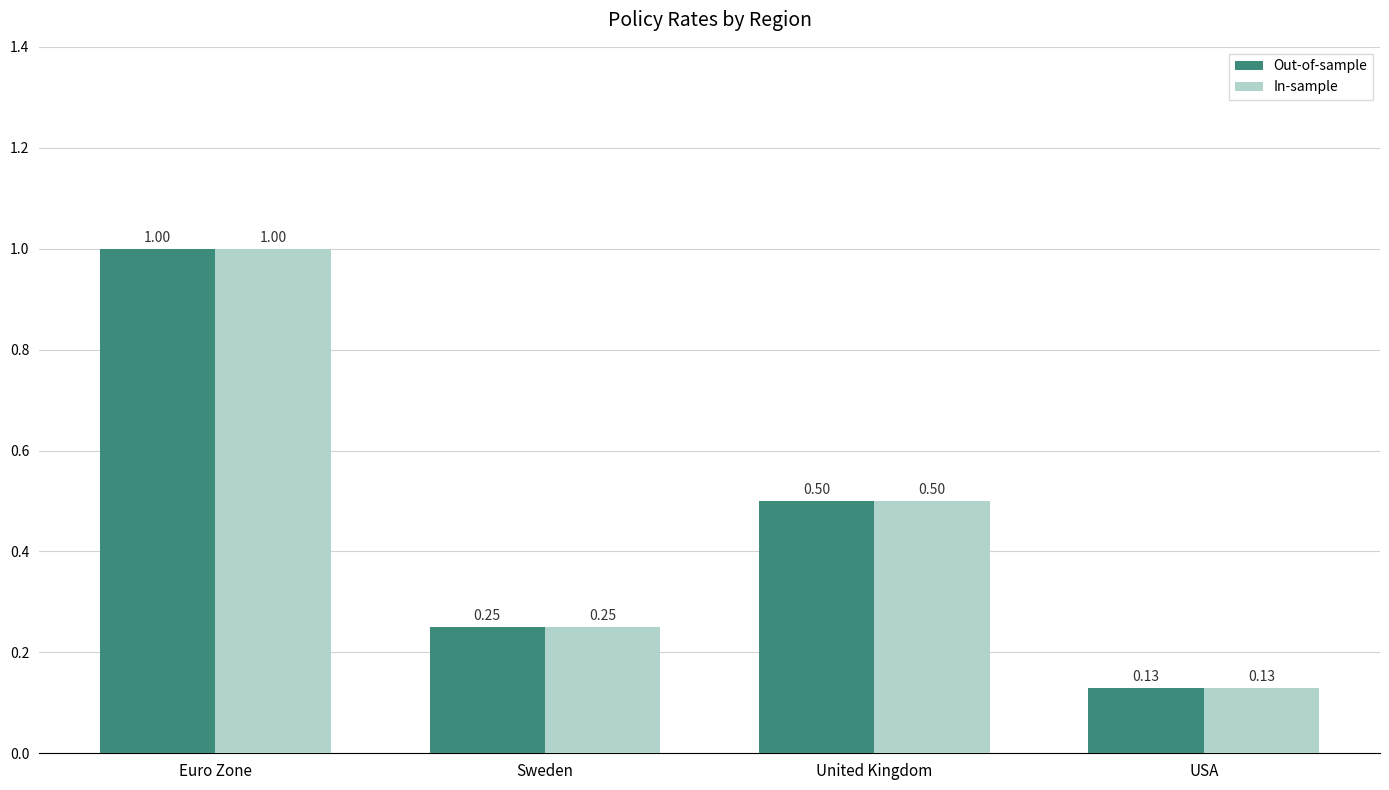

What is the sum of all In-sample values?

1.9